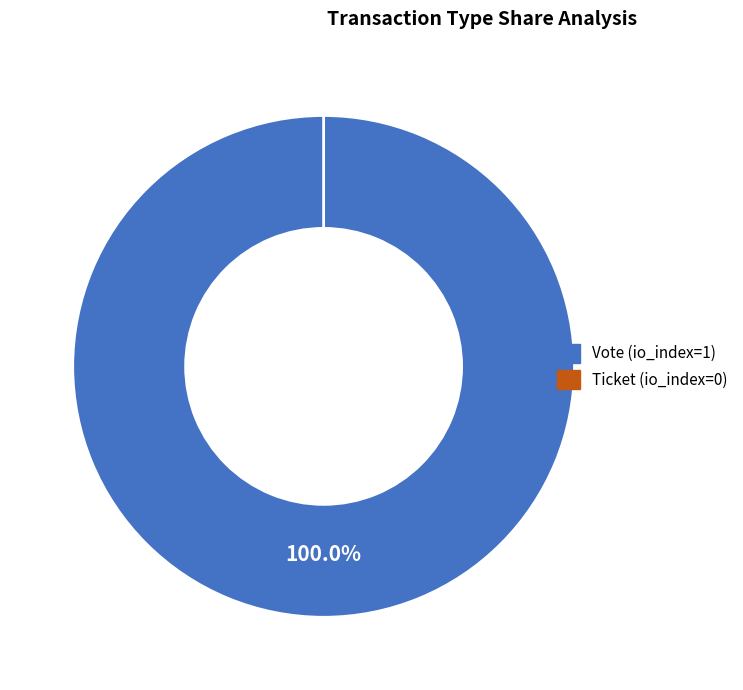

To the nearest percent, what is the difference between the Ticket (io_index=0) and Vote (io_index=1) slice percentages?

100%